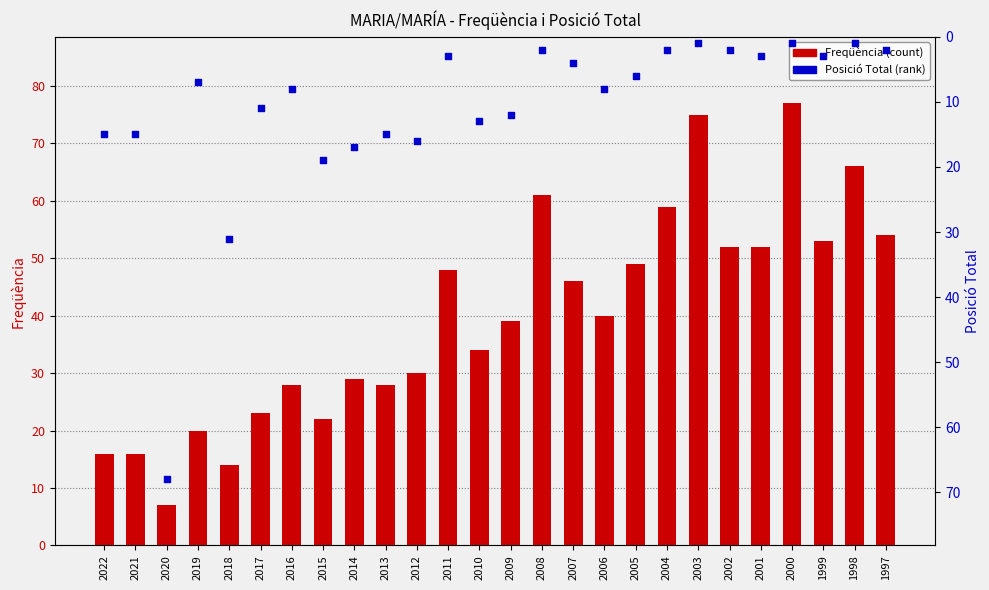

Is the value of Freqüència at 2001 greater than the value of Posició Total at 2003?

Yes